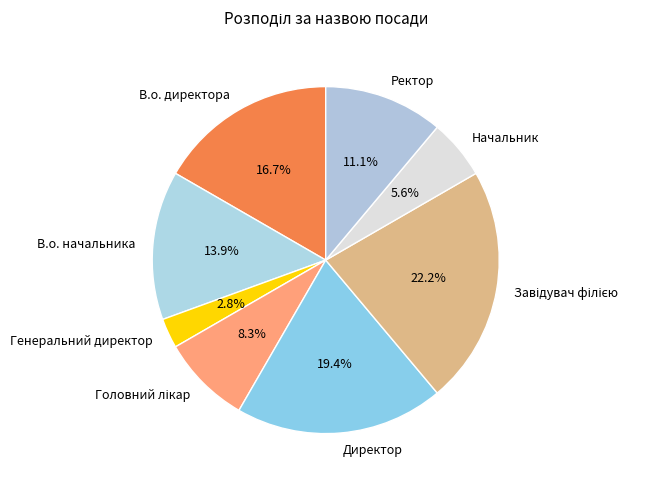

What percentage is the В.о. начальника slice, to the nearest percent?

14%